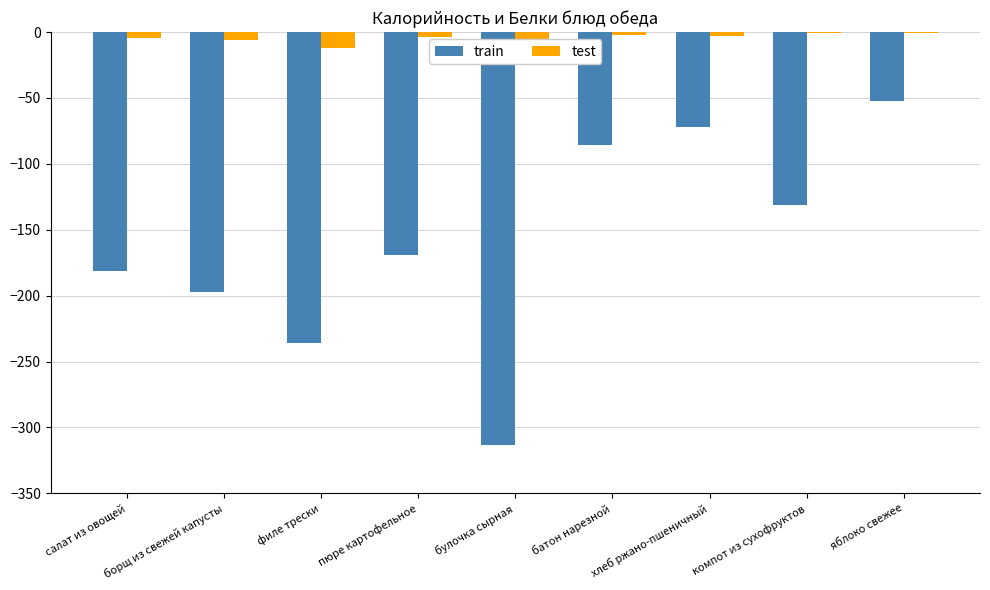

What position from the left is салат из овощей?

1